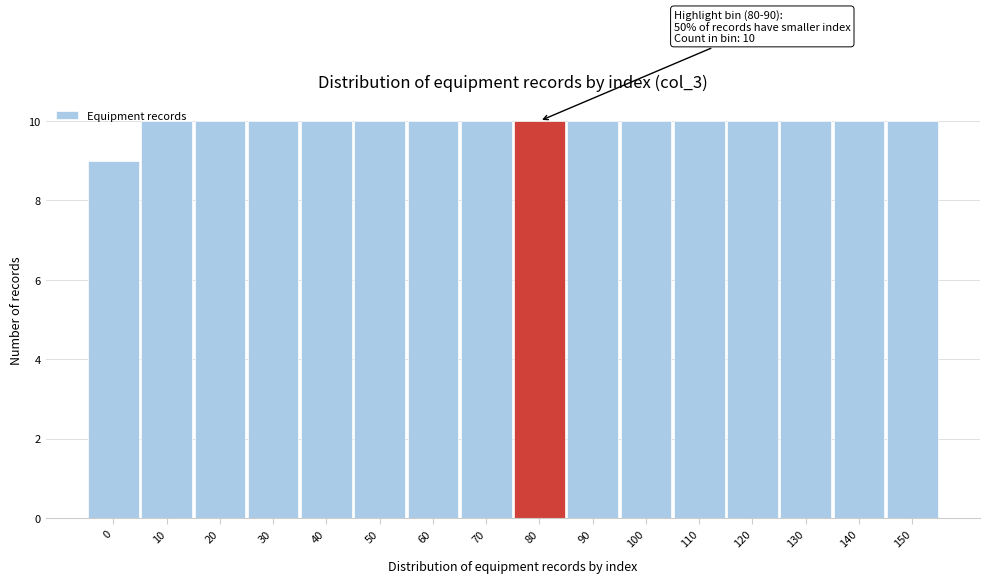

Is it true that the value at 20 is 10?

True